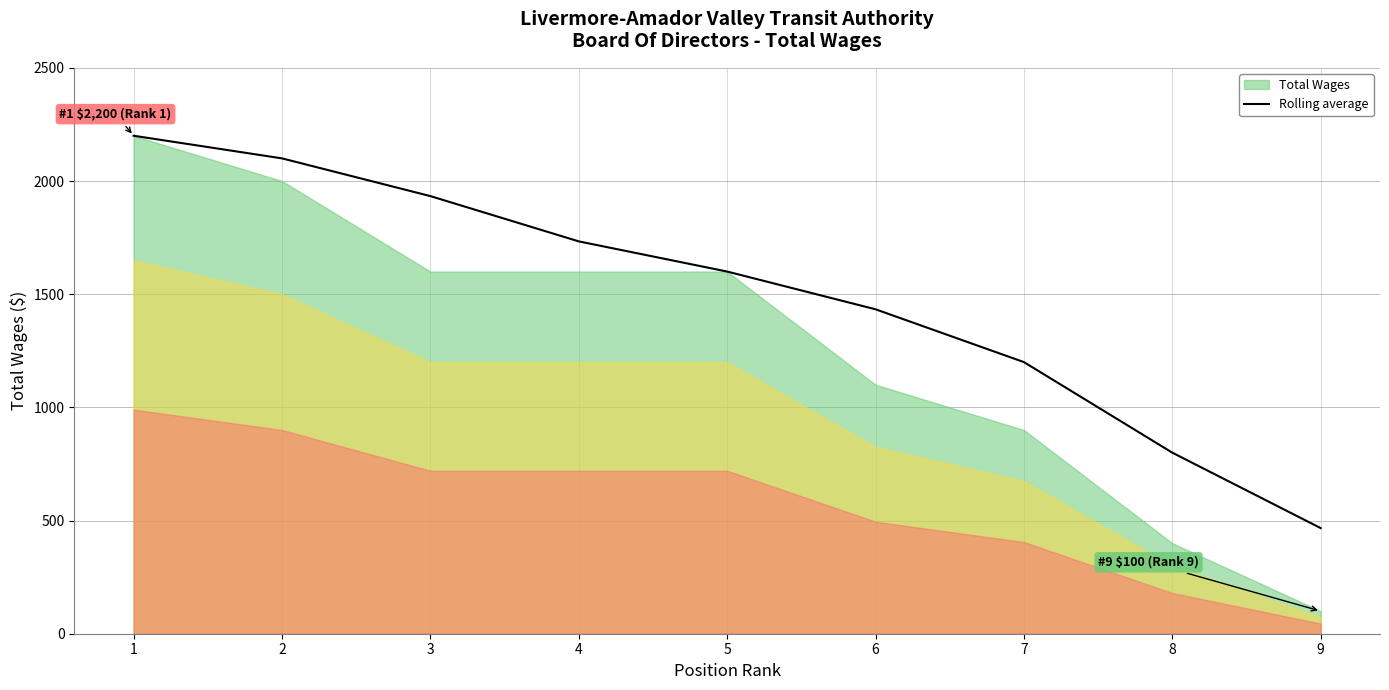

What is the value of the 6th point from the left?

1433.3